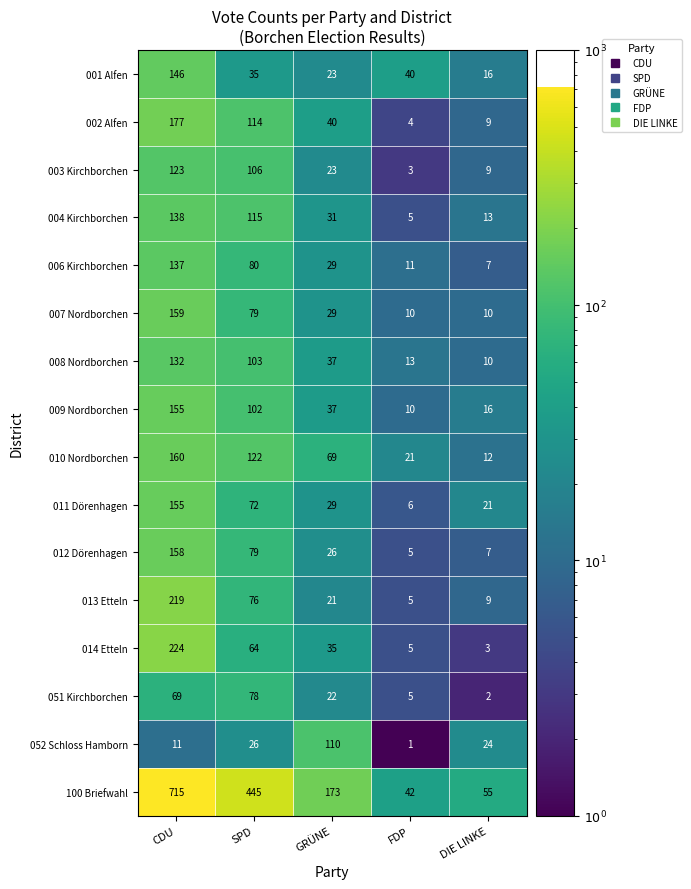

Which series has the widest spread of values?

100 Briefwahl